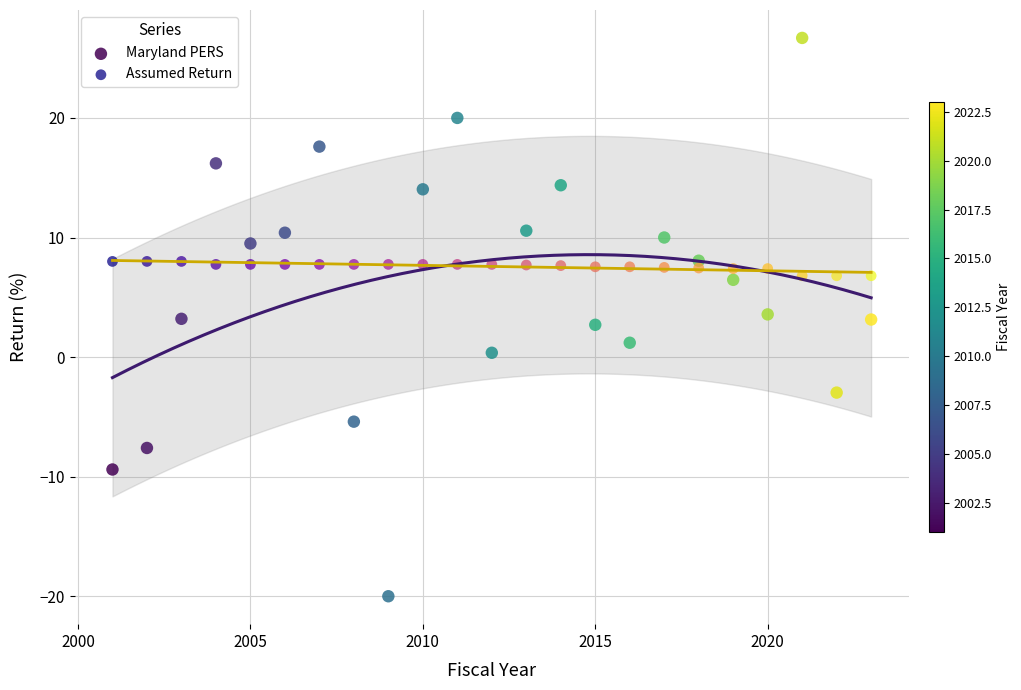

Which series reaches the minimum Y coordinate?

Maryland PERS